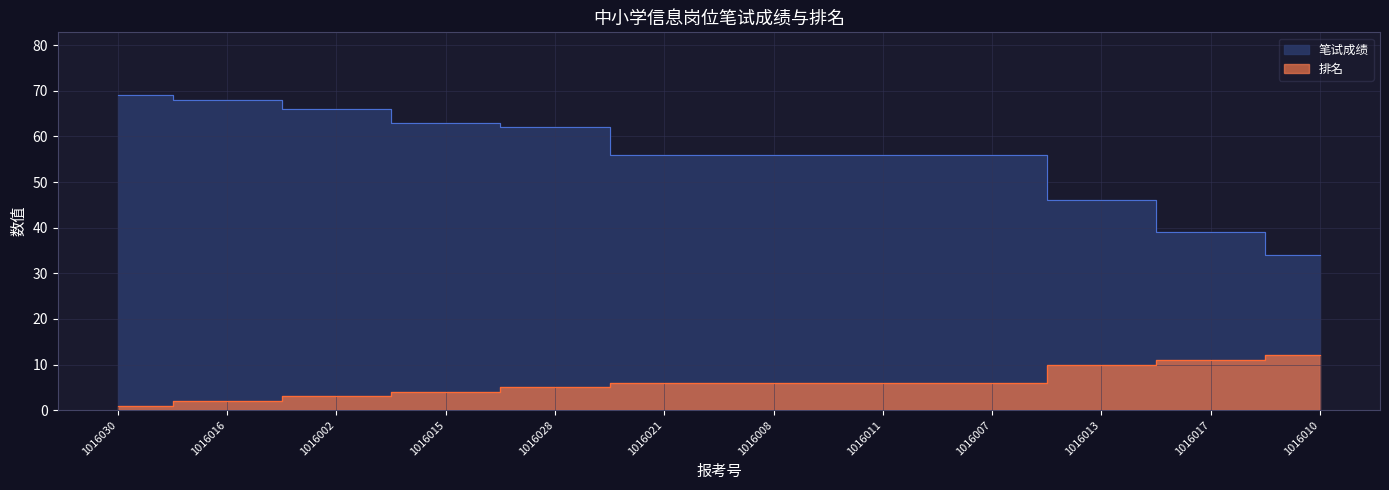

Does the chart display data point markers on the line(s)?

No